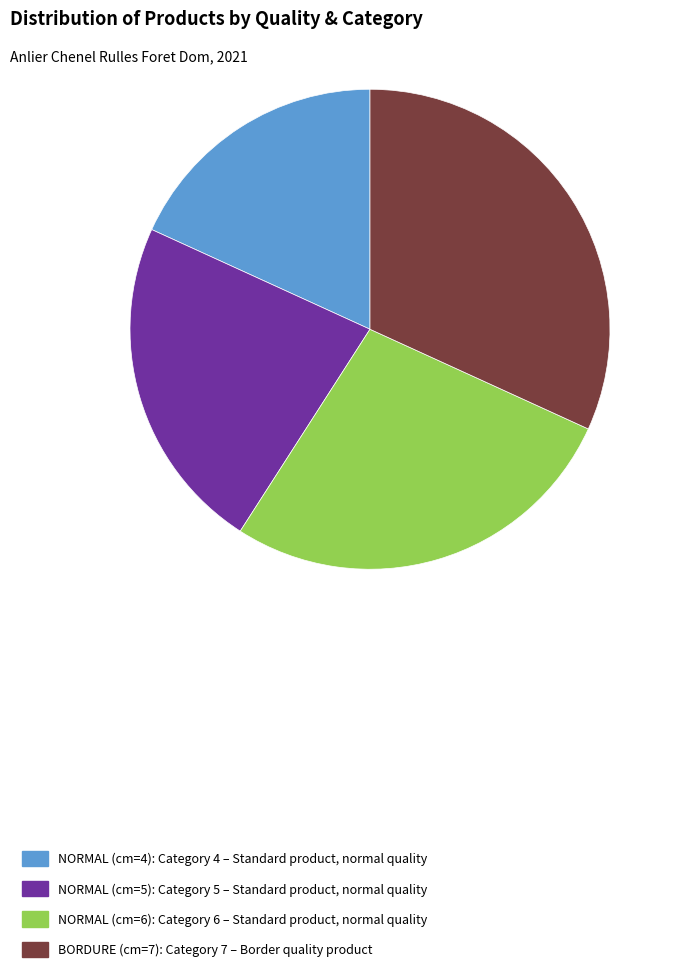

The NORMAL (cm=5) slice represents 11% of the pie. True or false?

False